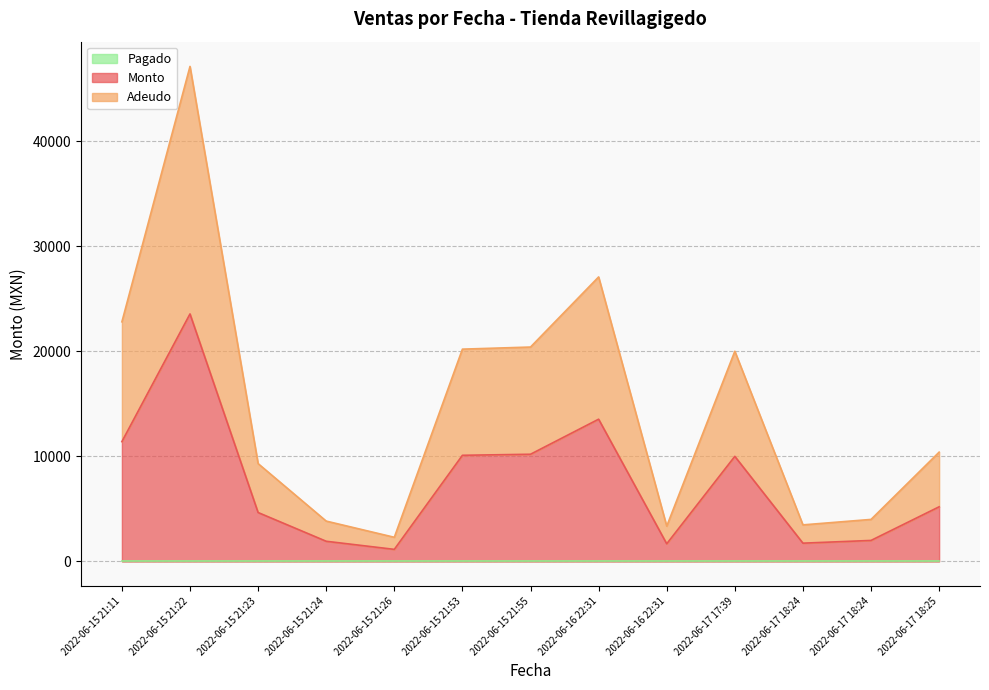

What is the difference between the maximum and second lowest values in the Adeudo series?

43740